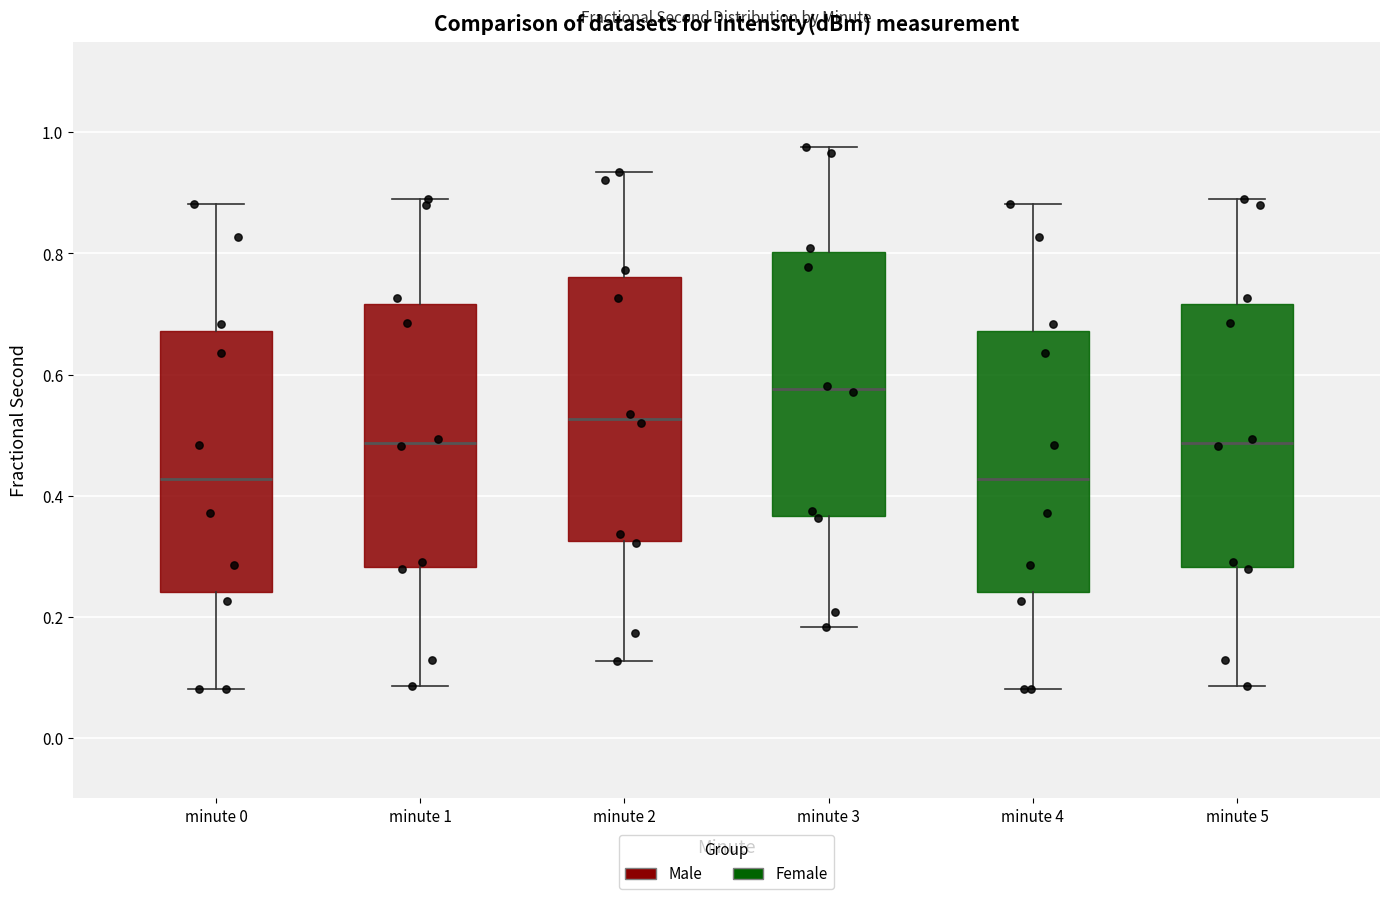

Which box has the highest median line?

minute 3